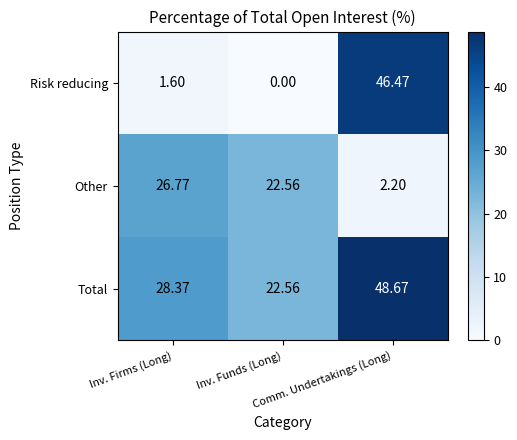

Which series has the widest spread of values?

Risk reducing